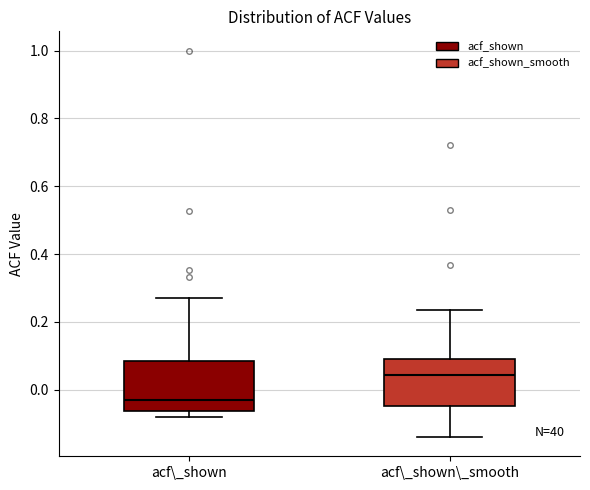

Reading left to right, read every box against the y-axis: the position of its median line, the range the box covers, and the ends of its whiskers. The values are not printed on the chart, so give them approximately, as read against the axis.

acf\_shown: median -0.02, box -0.06 to 0.08, whiskers -0.08 to 0.28
acf\_shown\_smooth: median 0.04, box -0.04 to 0.10, whiskers -0.14 to 0.24